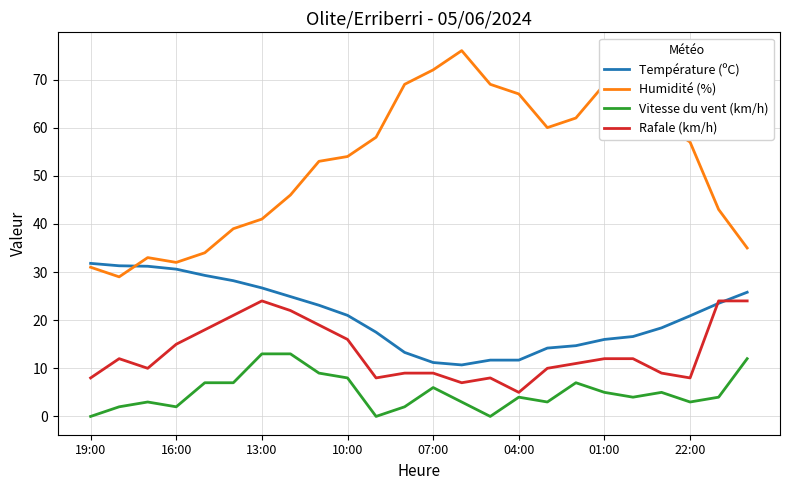

True or false: Rafale (km/h) has more than 2 interior local peaks.

True